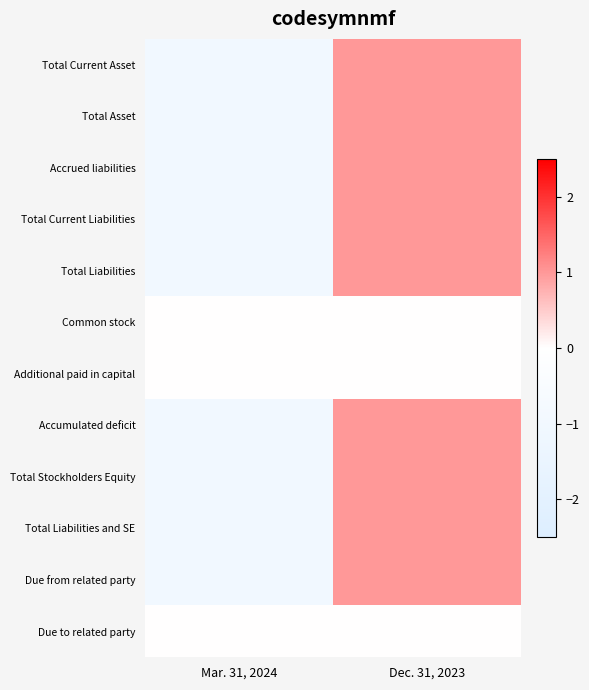

Between Mar. 31, 2024 and Dec. 31, 2023, which is larger?

Dec. 31, 2023